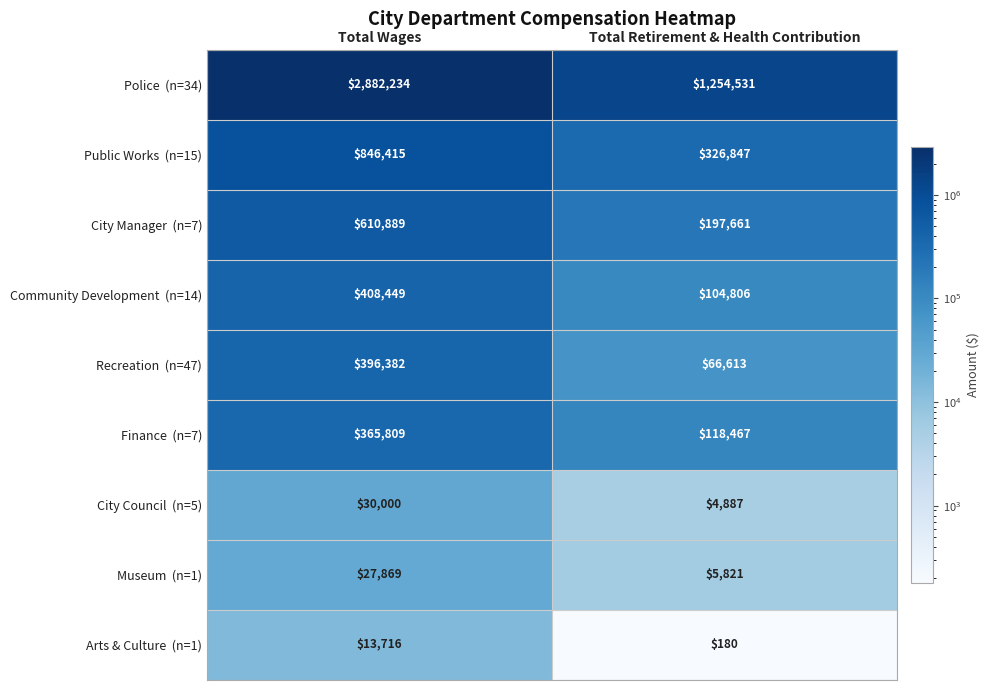

What is the difference between the highest and lowest values at Total Retirement & Health Contribution?

1254351